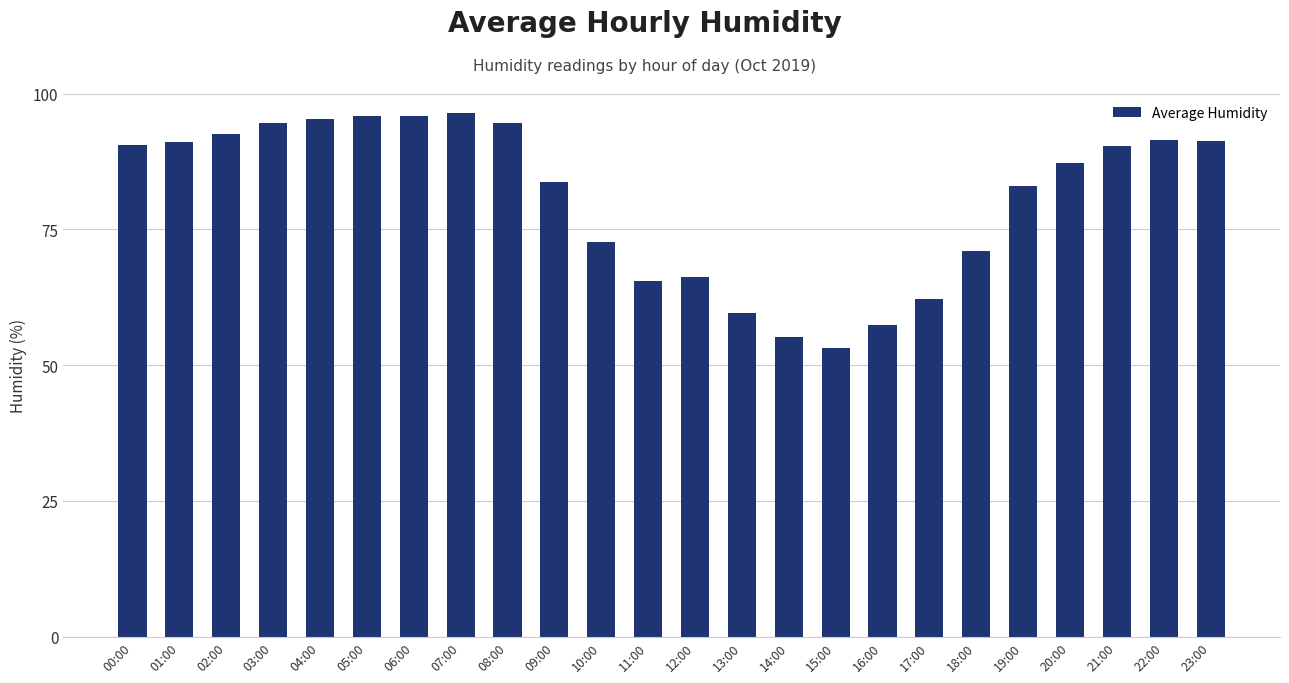

What value does the data have at 11:00?

65.5